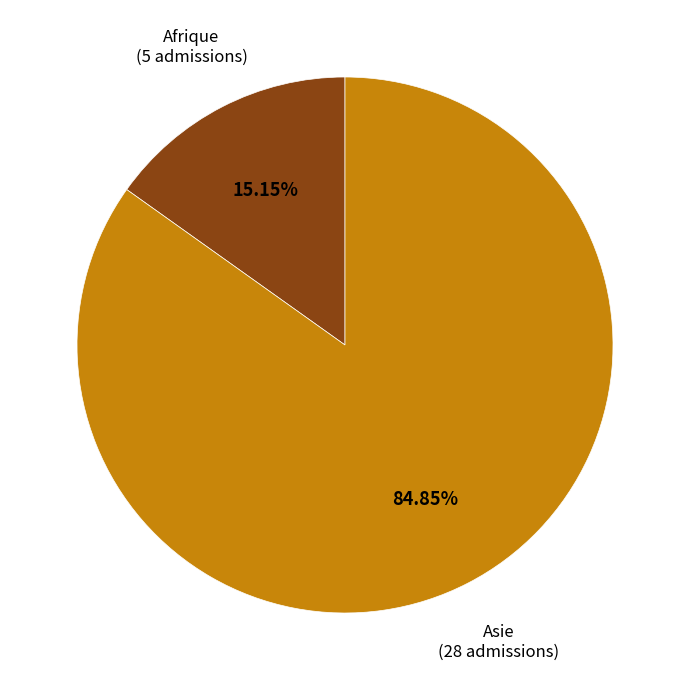

Is there a majority slice in this chart?

Yes